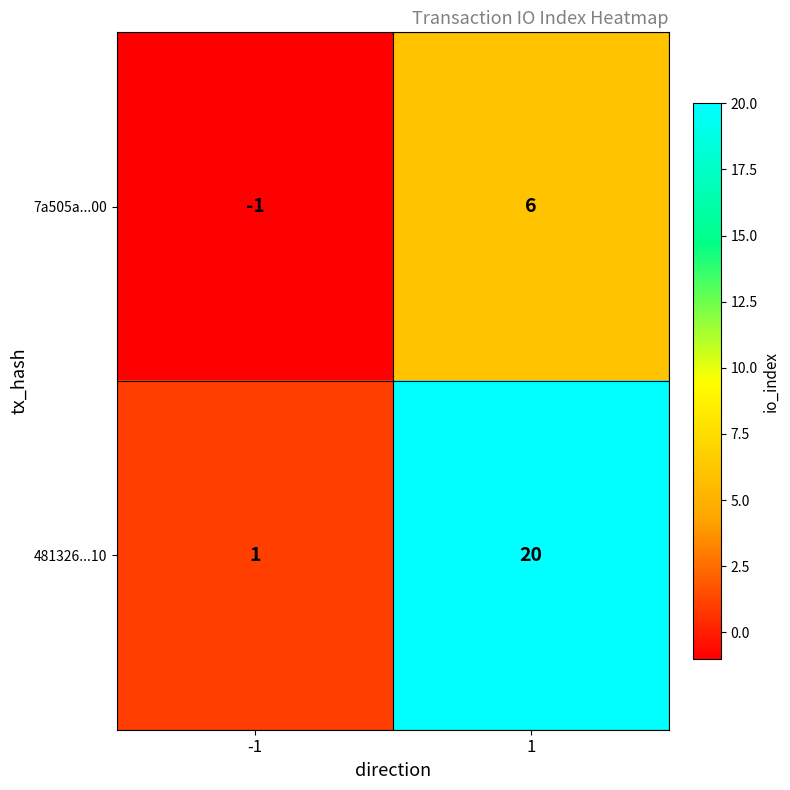

At how many categories does at least one series exceed 0?

2